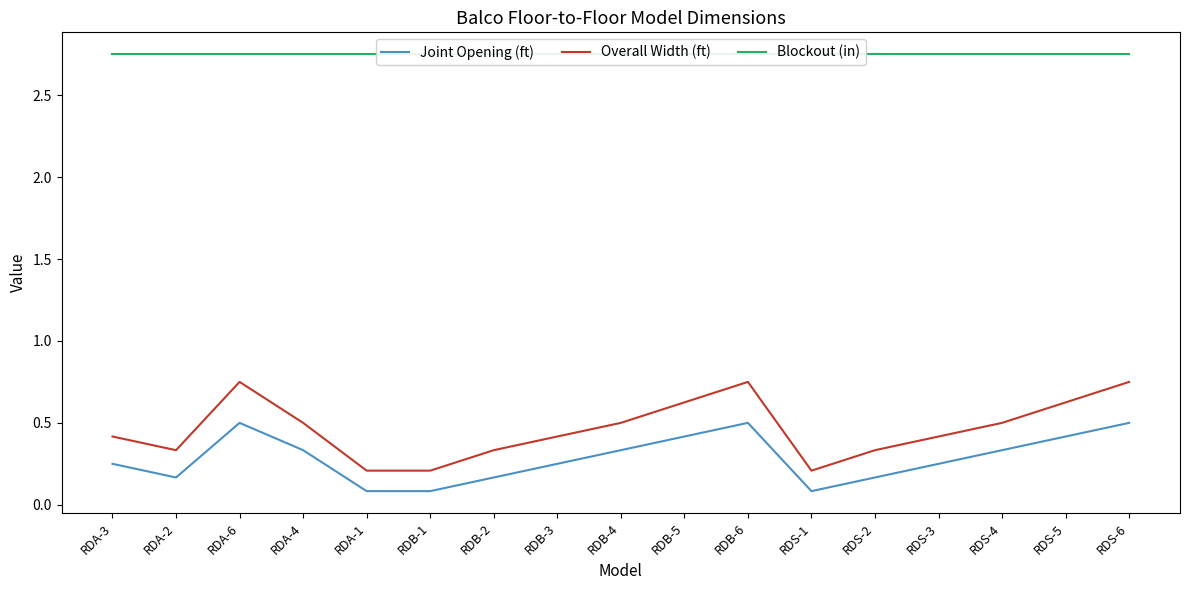

At which category is the sum across all series the highest?

RDA-6